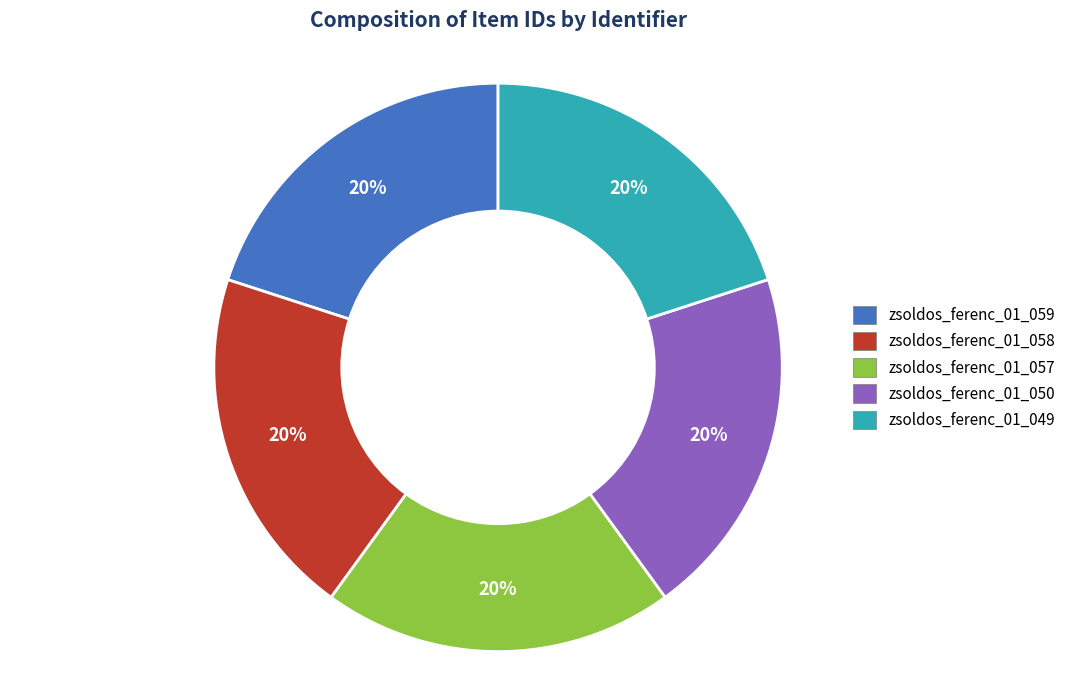

To the nearest percent, what is the average slice percentage?

20%